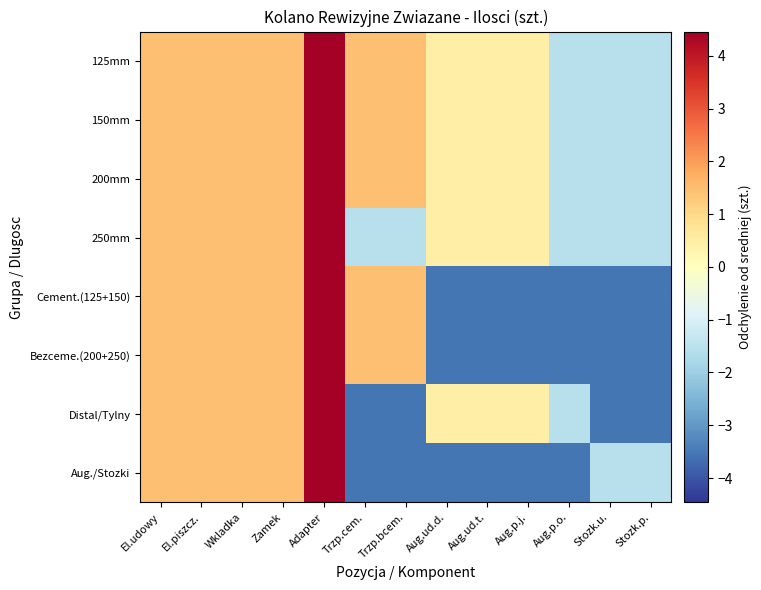

Count the number of data series in this chart.

8